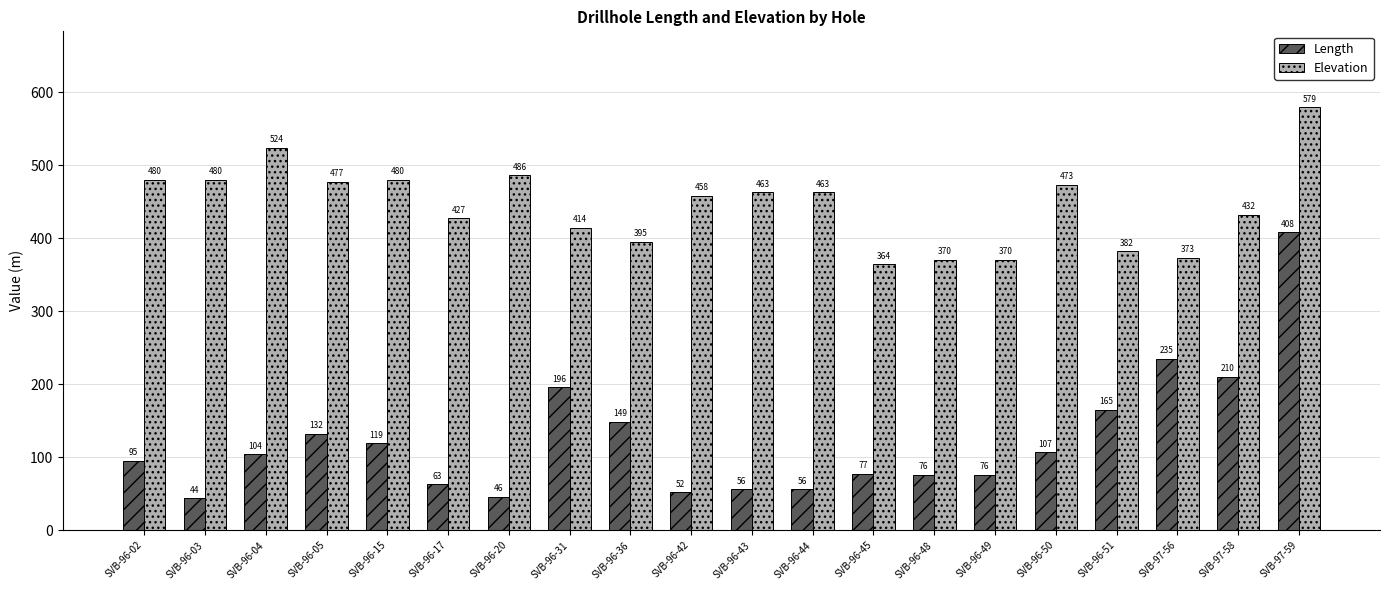

Count the number of categories in the chart.

20